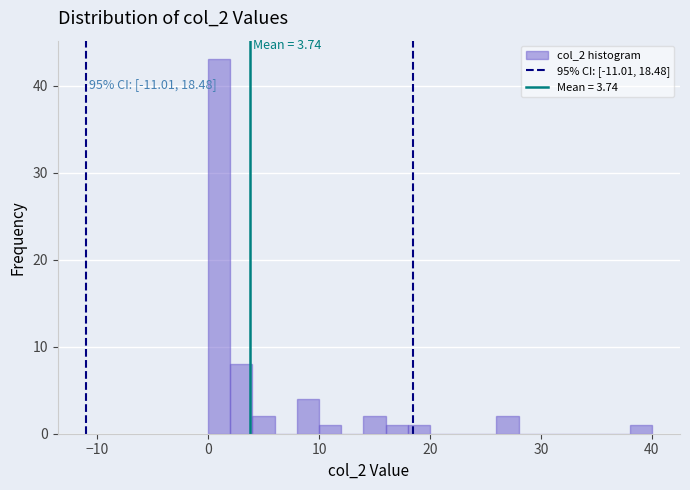

Read against the x-axis, roughly where is the centre of the tallest bar?

1